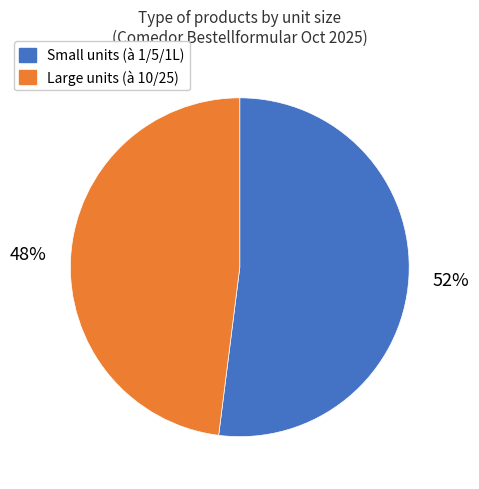

Which category has the biggest portion of the pie?

Small units (à 1/5/1L)